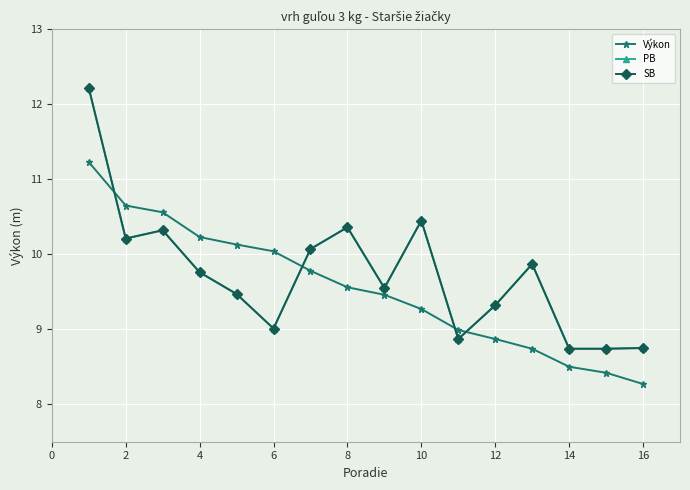

Does the chart display data point markers on the line(s)?

Yes